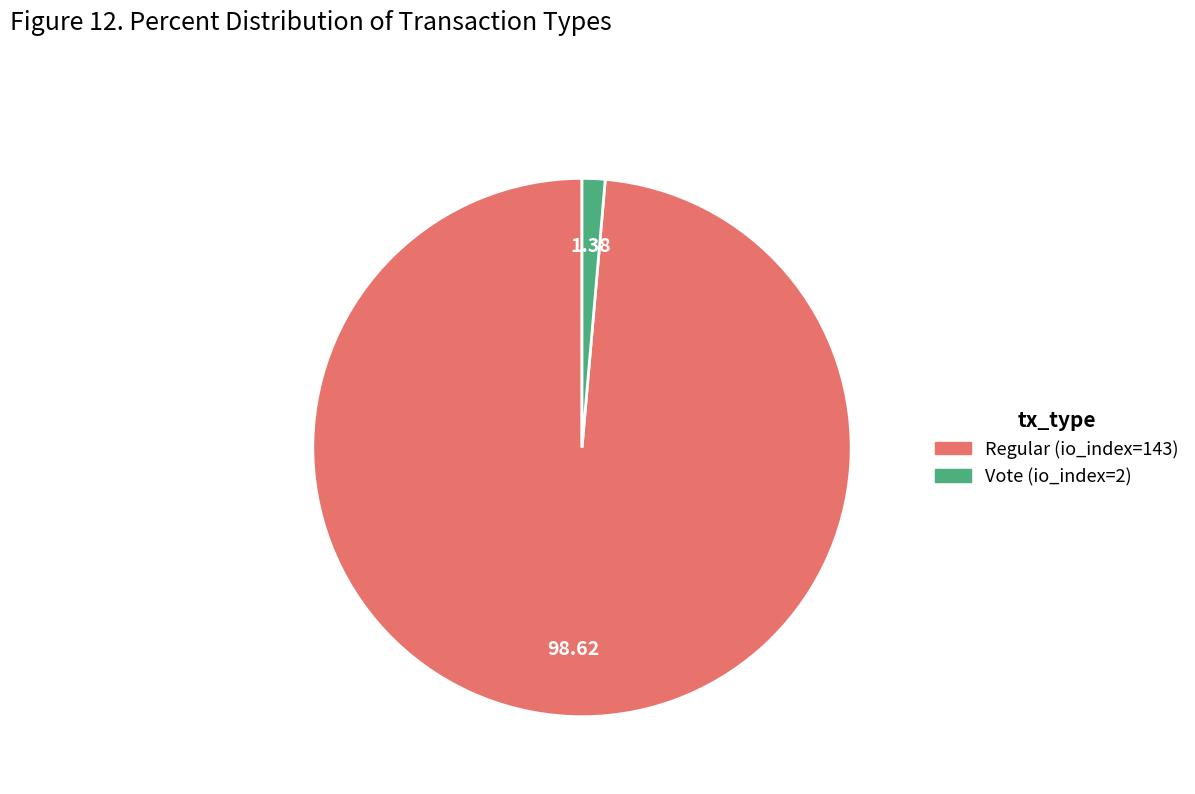

How many segments does this pie chart have?

2